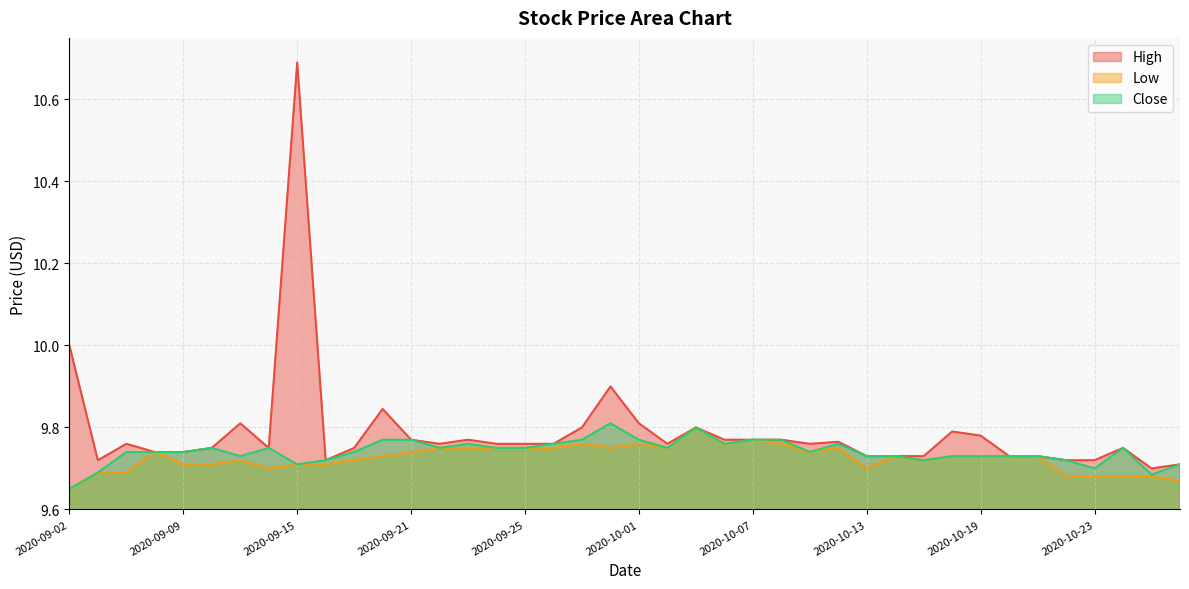

Count the number of categories in the chart.

40